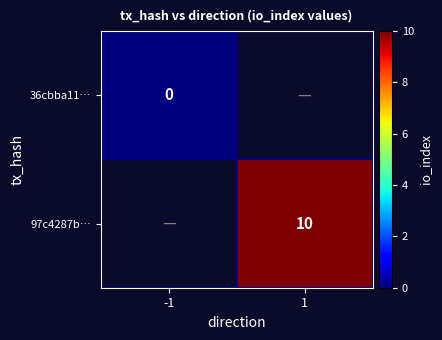

The 97c4287b… series shows 6 at 1. True or false?

False